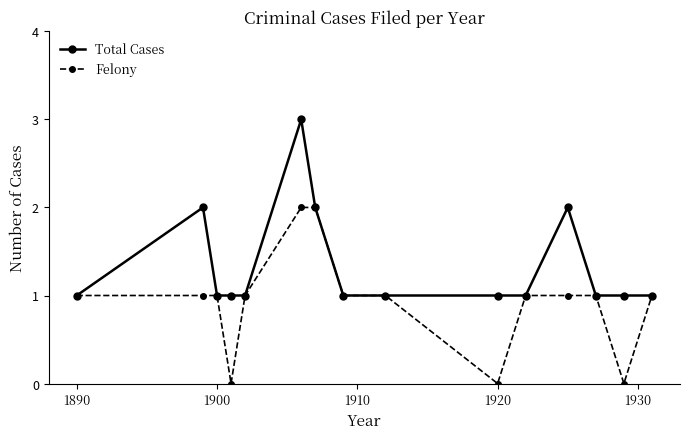

What is the lowest value of the Total Cases series?

1